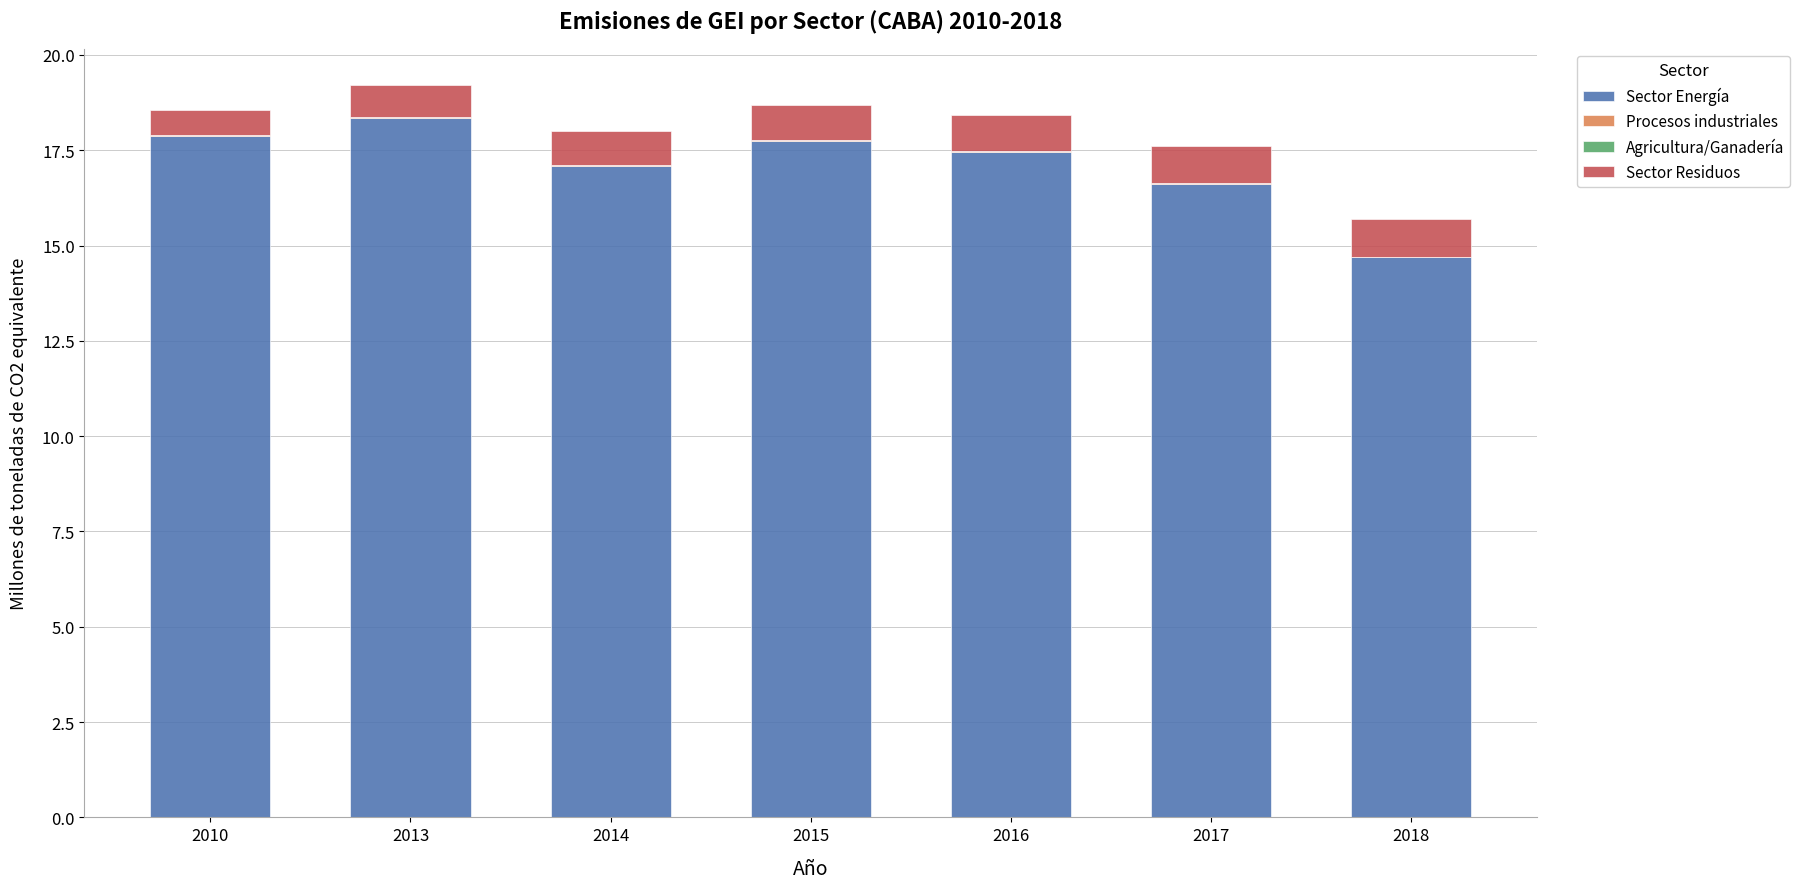

The value of Sector Energía at 2010 is 17.9. True or false?

True